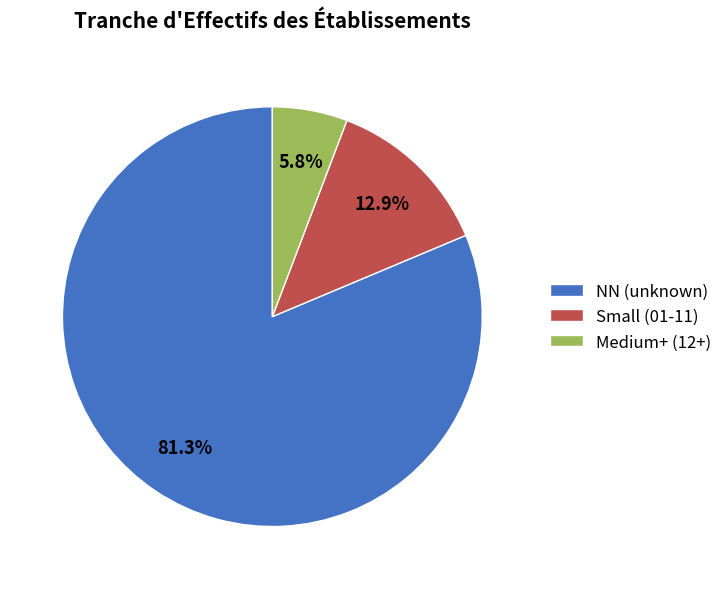

Which has a higher value, Small (01-11) or NN (unknown)?

NN (unknown)